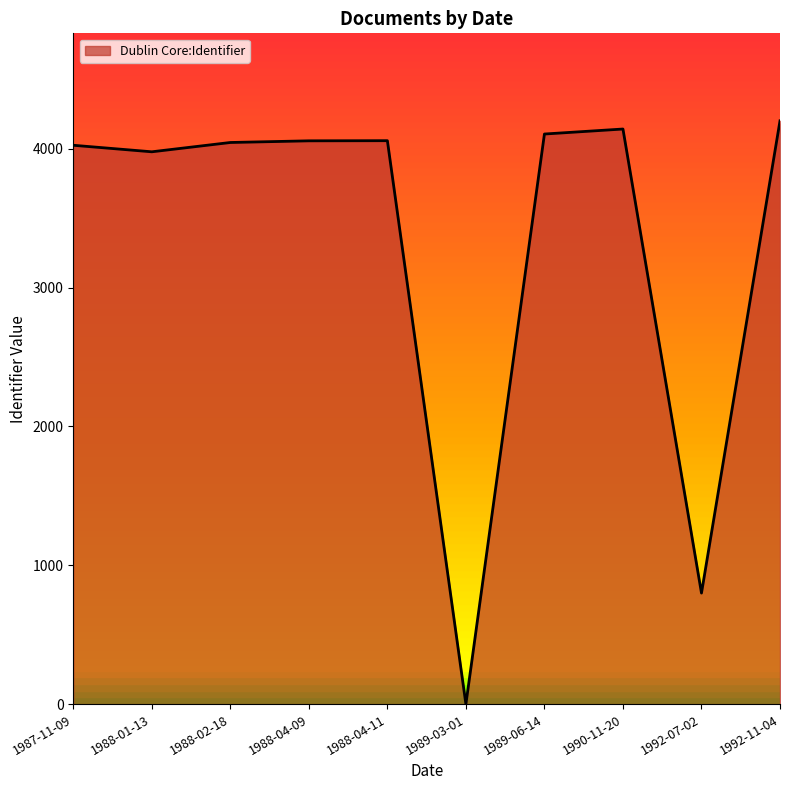

What is the maximum value shown in the chart?

4201